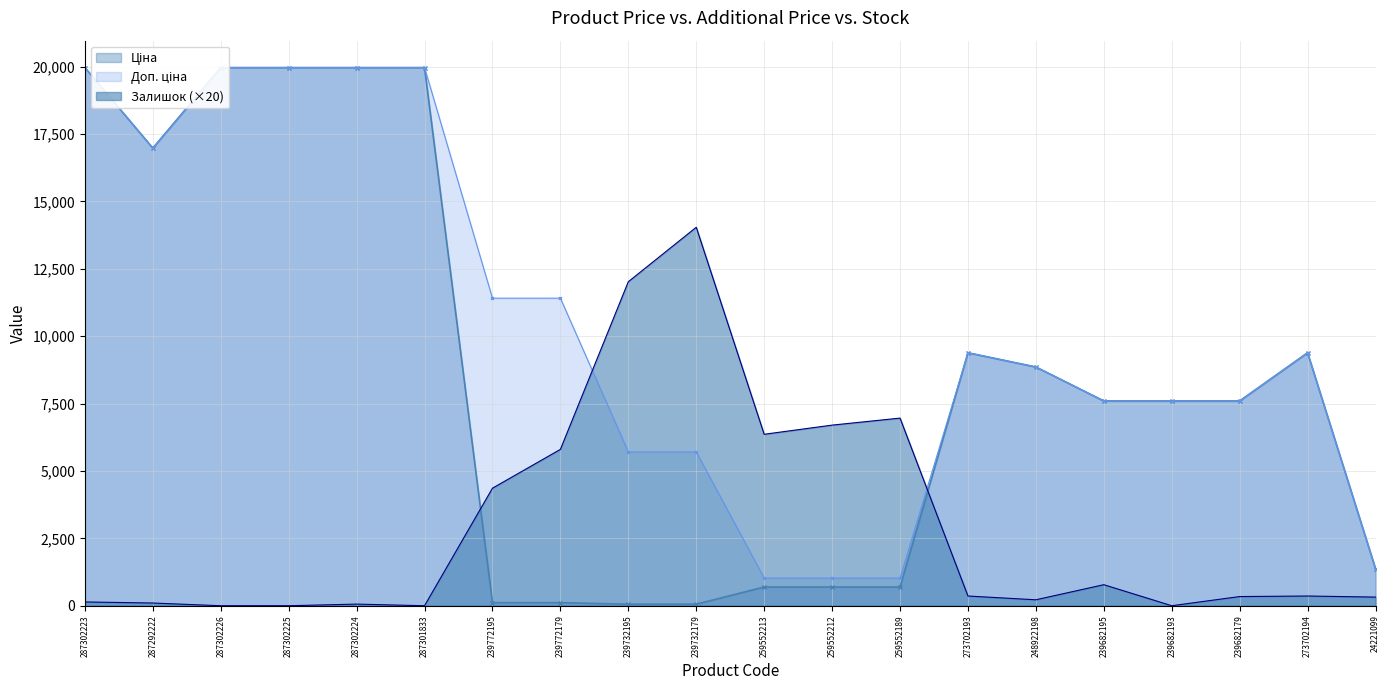

Reading left to right, what are all the values shown in this chart?

Ціна: 287302223=19964.2	287292222=16976.3	287302226=19964.2	287302225=19964.2	287302224=19964.2	287301833=19964.2	239772195=114.1	239772179=114.1	239732195=57.0	239732179=57.0	259552213=693.7	259552212=693.7	259552189=693.7	273702193=9384.0	248922198=8856.7	239682195=7596.5	239682193=7596.5	239682179=7596.5	273702194=9384.0	24221099=1375.4
Доп. ціна: 287302223=19964.2	287292222=16976.3	287302226=19964.2	287302225=19964.2	287302224=19964.2	287301833=19964.2	239772195=11410.0	239772179=11410.0	239732195=5705.0	239732179=5705.0	259552213=1024.6	259552212=1024.6	259552189=1024.6	273702193=9384.0	248922198=8856.7	239682195=7596.5	239682193=7596.5	239682179=7596.5	273702194=9384.0	24221099=1375.0
Залишок: 287302223=140.0	287292222=100.0	287302226=0.0	287302225=0.0	287302224=60.0	287301833=0.0	239772195=4360.0	239772179=5800.0	239732195=12020.0	239732179=14040.0	259552213=6360.0	259552212=6700.0	259552189=6960.0	273702193=360.0	248922198=220.0	239682195=780.0	239682193=0.0	239682179=340.0	273702194=360.0	24221099=320.0